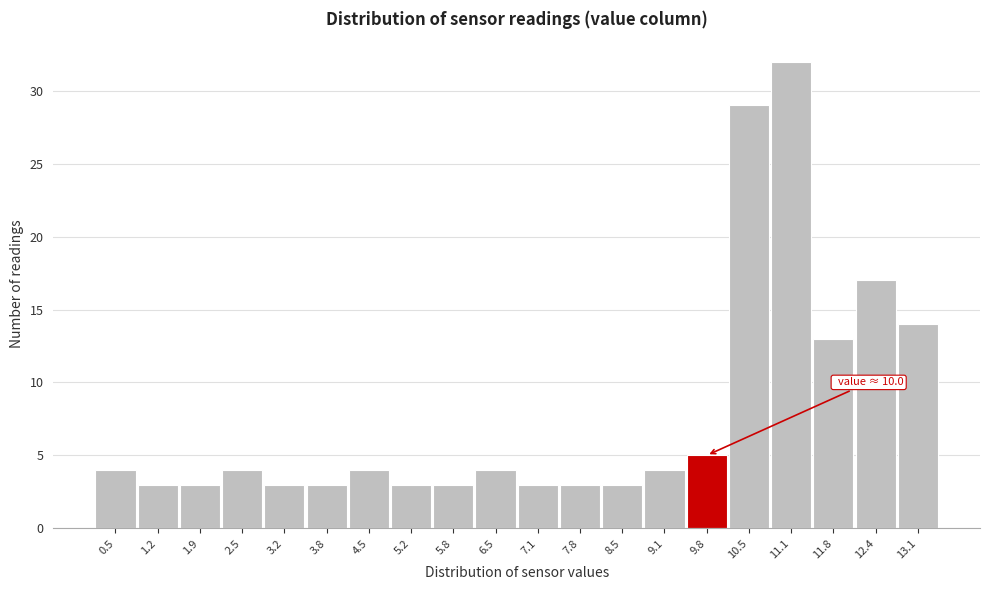

Which range on the x-axis has the tallest bar?

10.8 to 11.4